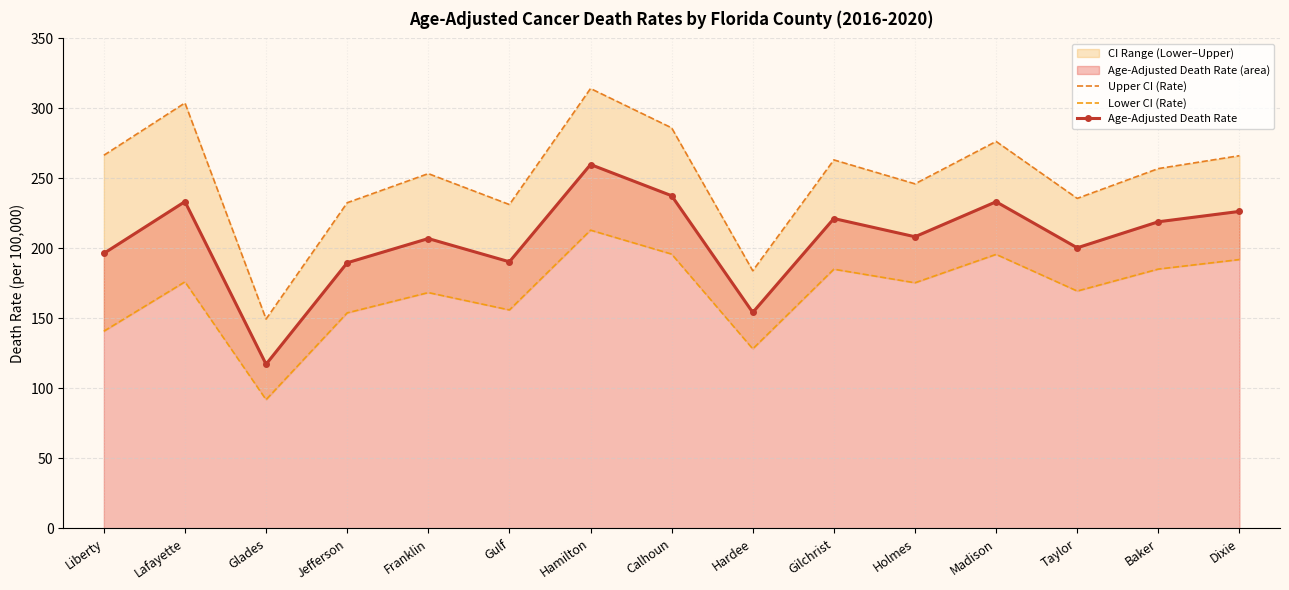

At which label does Upper CI (Rate) reach its minimum?

Glades